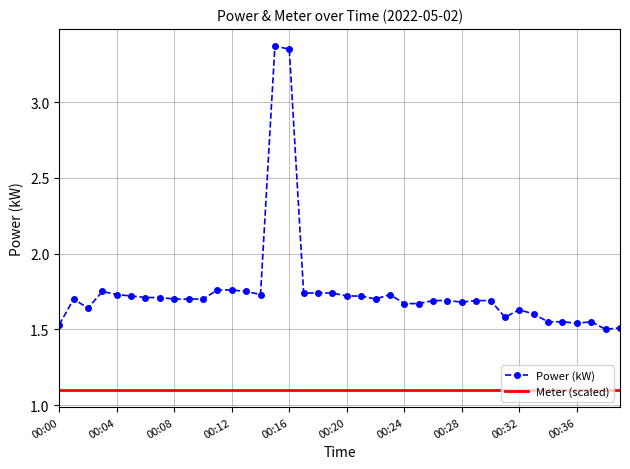

What are all the series names shown in the legend?

Power (kW), Meter (scaled)